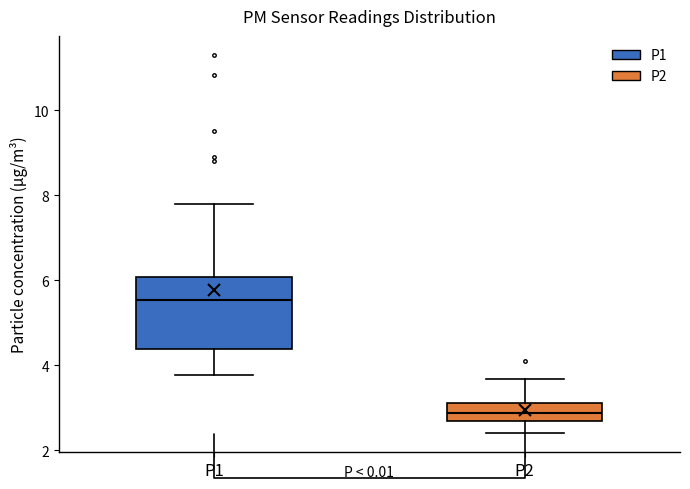

Reading left to right, read every box against the y-axis: the position of its median line, the range the box covers, and the ends of its whiskers. The values are not printed on the chart, so give them approximately, as read against the axis.

P1: median 5.6, box 4.4 to 6.0, whiskers 3.8 to 7.8
P2: median 2.8 (inside the box), box 2.8 to 3.2, whiskers 2.4 to 3.6